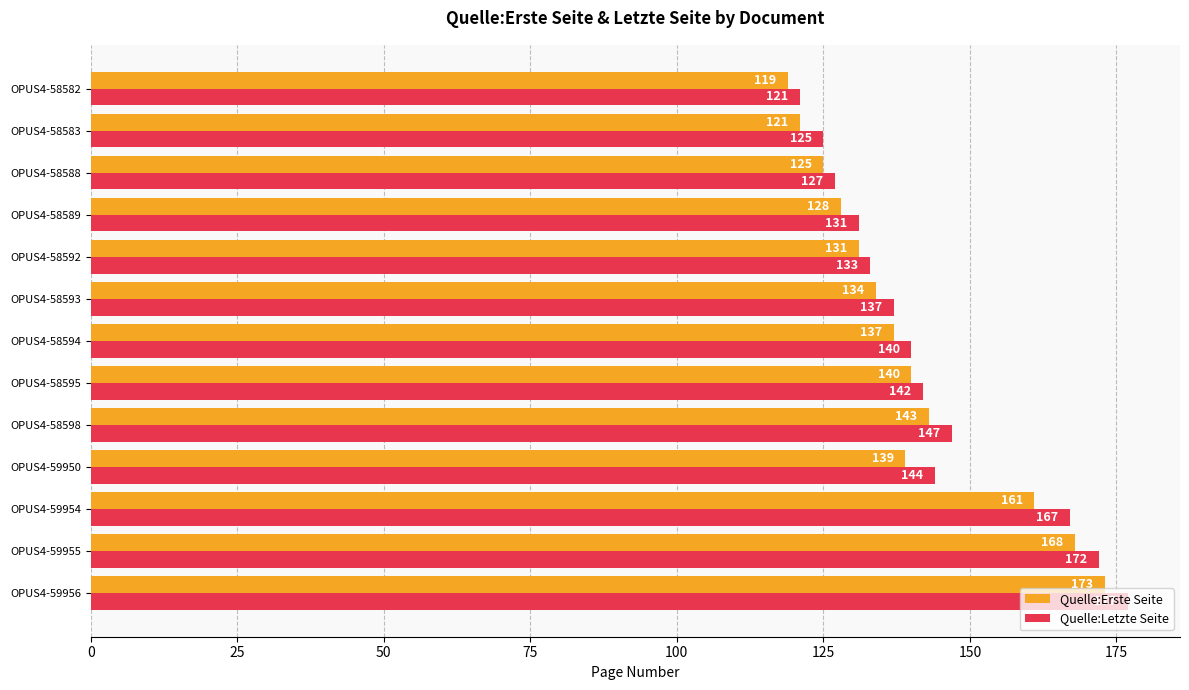

What is the difference between the second highest and minimum values in the Quelle:Letzte Seite series?

51